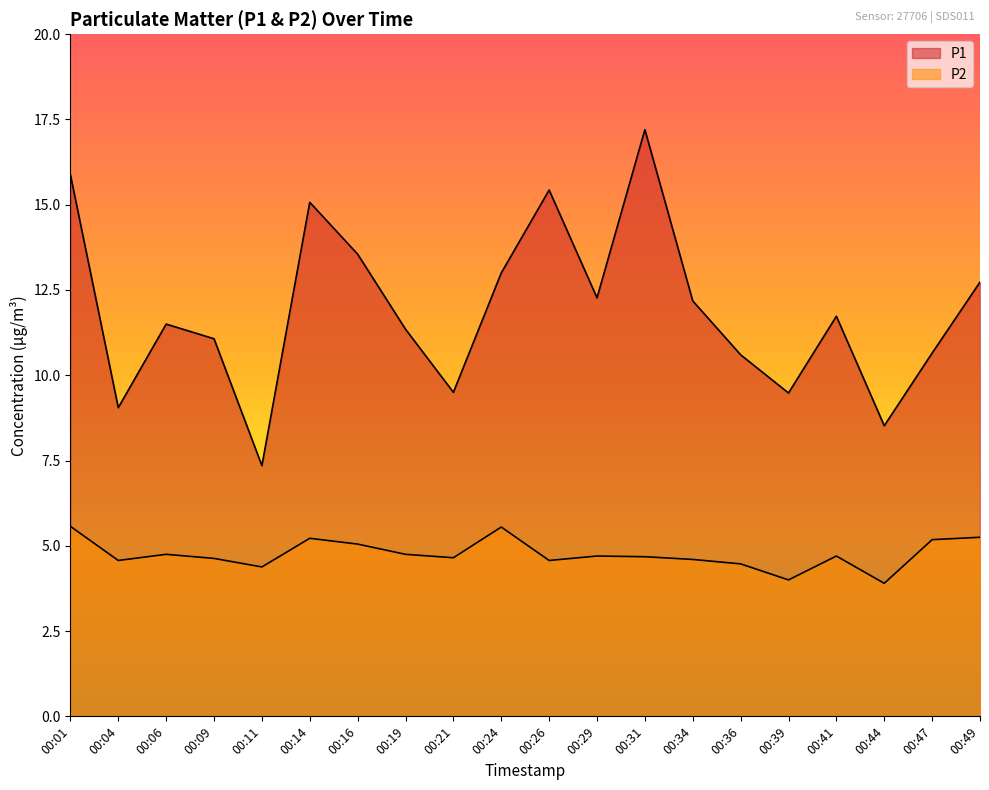

Is it true that P1 equals 16.8 at 00:09?

False